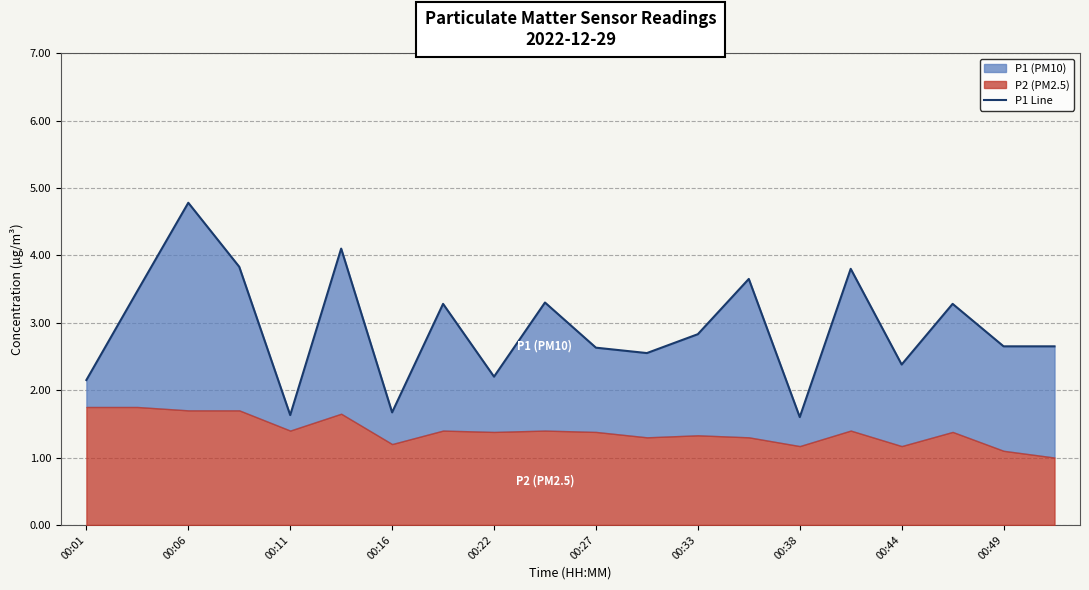

What is the average value?

2.9